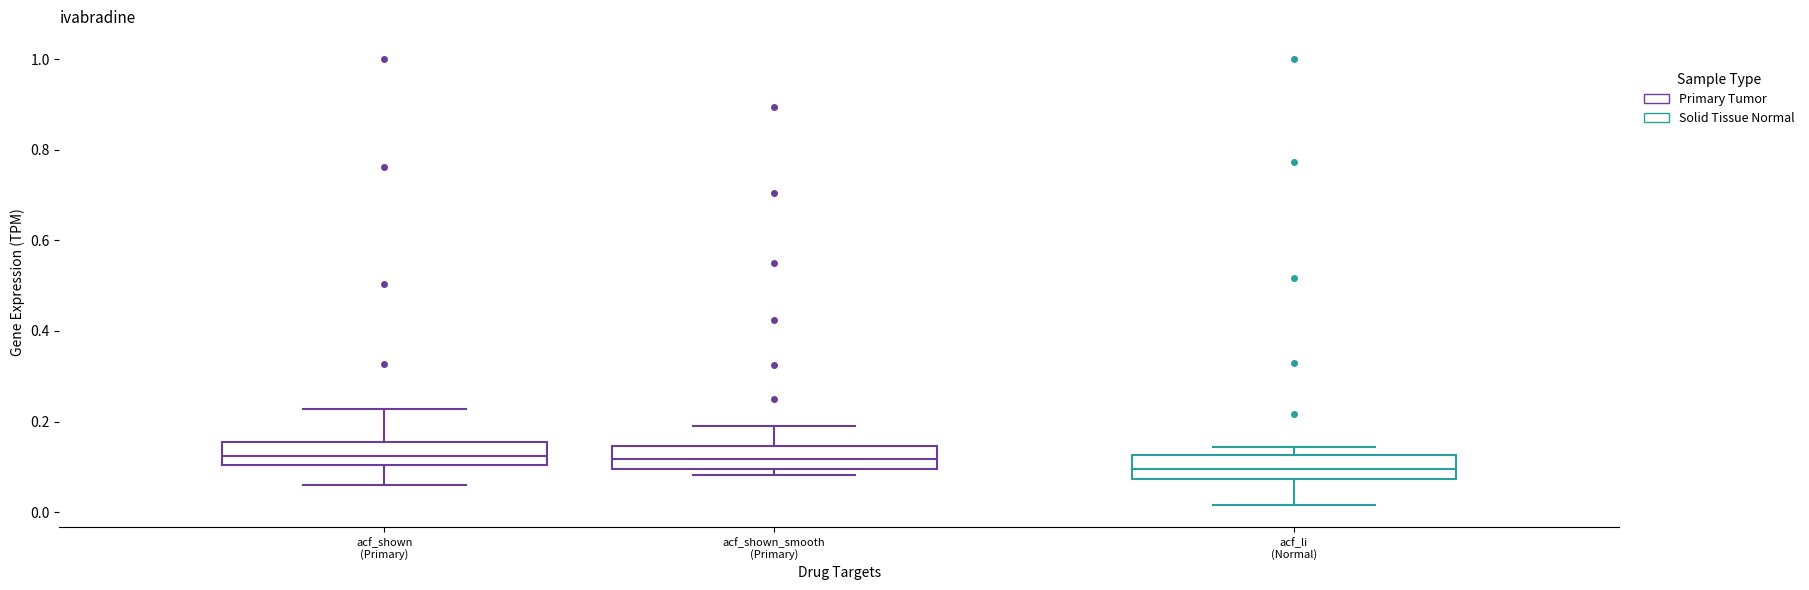

Reading left to right, transcribe this box plot: for each box, give where its median line is, the range the box spans, and where its two whiskers end, as read against the y-axis. The values are not printed on the chart, so give them approximately, as read against the axis.

acf_shown (Primary): median 0.12, box 0.10 to 0.16, whiskers 0.06 to 0.22
acf_shown_smooth (Primary): median 0.12, box 0.10 to 0.14, whiskers 0.08 to 0.20
acf_li (Normal): median 0.10, box 0.08 to 0.12, whiskers 0.02 to 0.14